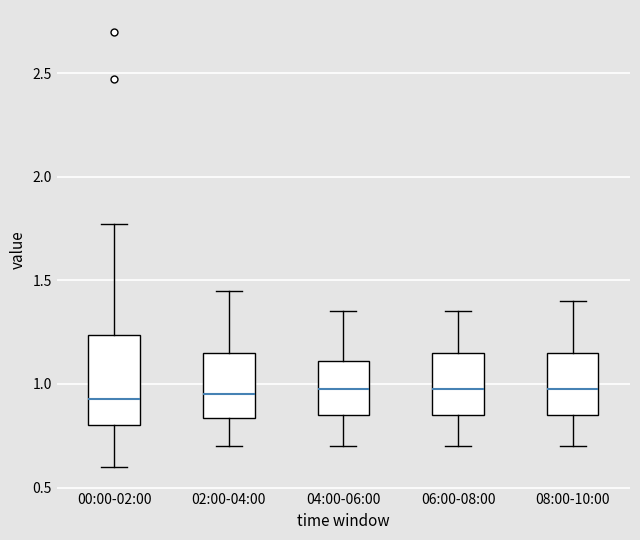

Reading left to right, transcribe this box plot: for each box, give where its median line is, the range the box spans, and where its two whiskers end, as read against the y-axis. The values are not printed on the chart, so give them approximately, as read against the axis.

00:00-02:00: median 0.95, box 0.80 to 1.25, whiskers 0.60 to 1.75
02:00-04:00: median 0.95, box 0.85 to 1.15, whiskers 0.70 to 1.45
04:00-06:00: median 1.00, box 0.85 to 1.10, whiskers 0.70 to 1.35
06:00-08:00: median 1.00, box 0.85 to 1.15, whiskers 0.70 to 1.35
08:00-10:00: median 1.00, box 0.85 to 1.15, whiskers 0.70 to 1.40